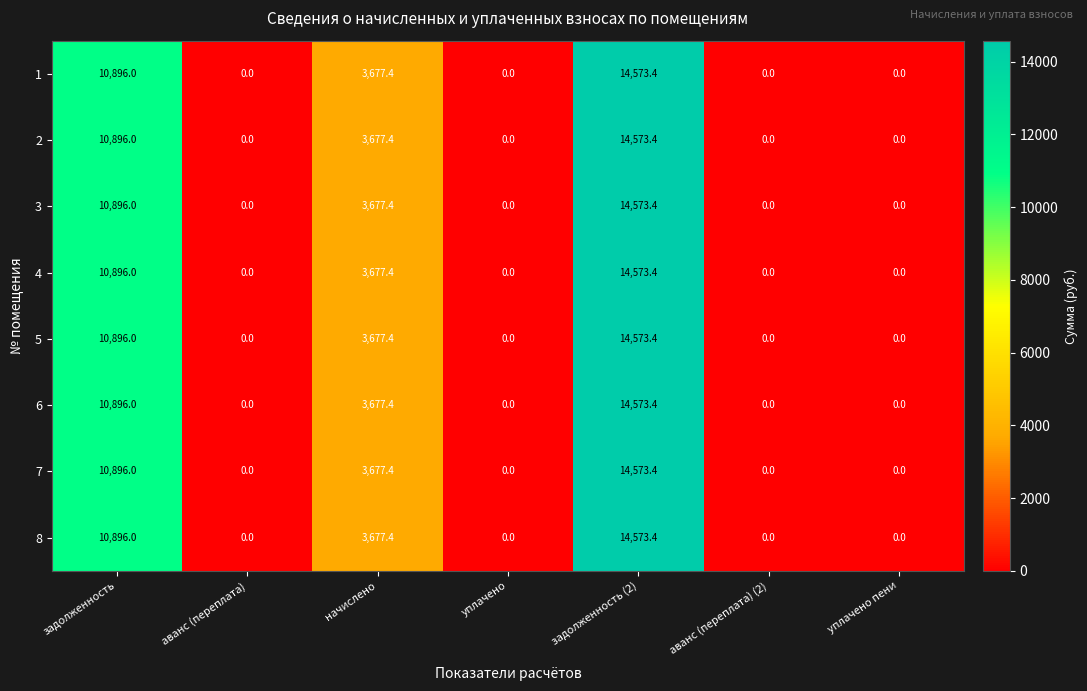

Is it true that 1 equals 10896.0 at задолженность?

True